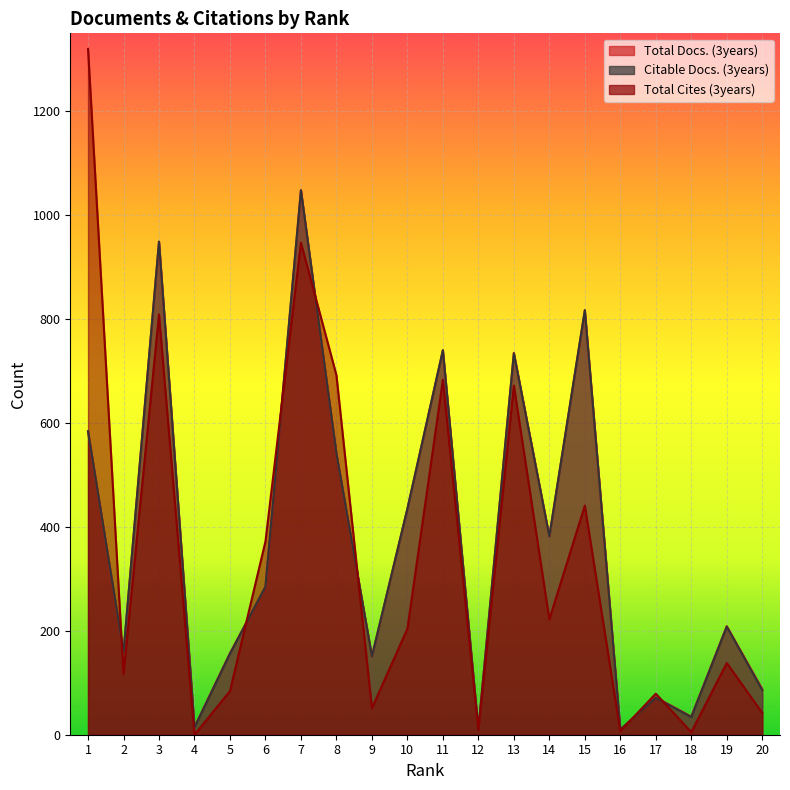

What is the sum of all Citable Docs. (3years) values?

7414